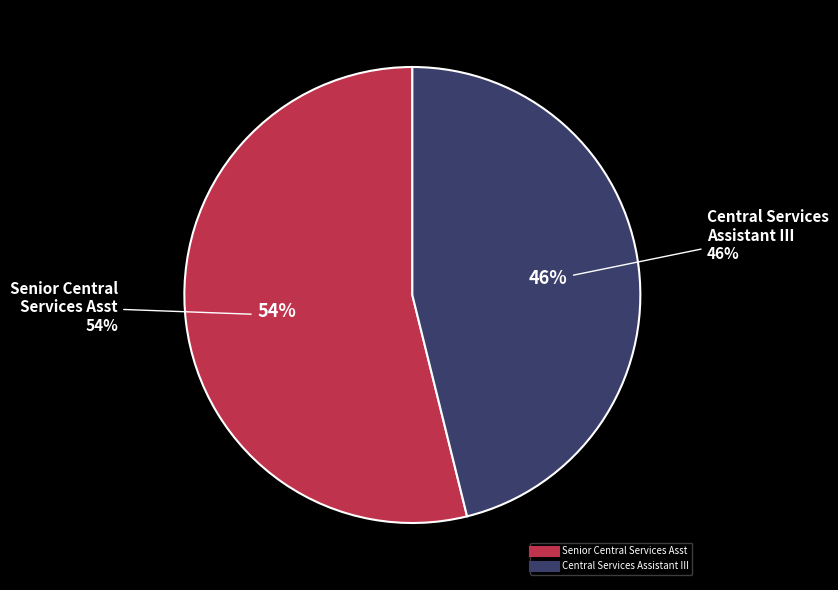

True or false: Central Services Assistant III accounts for 35% of the total.

False